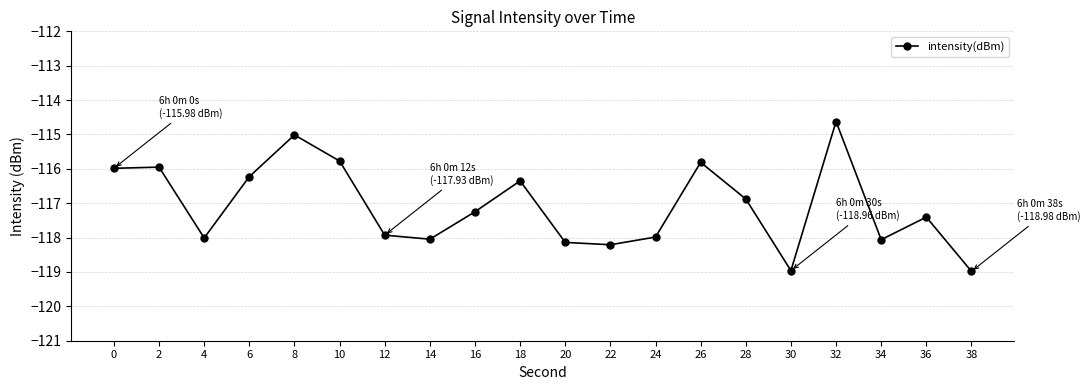

What is the maximum value shown in the chart?

-114.6